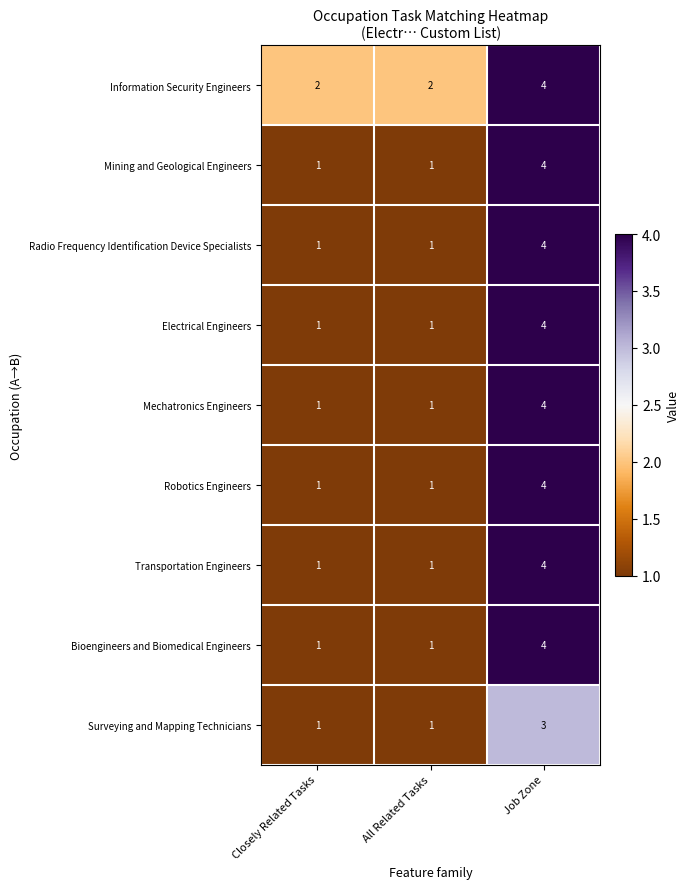

The value of Radio Frequency Identification Device Specialists at Job Zone is 6. True or false?

False